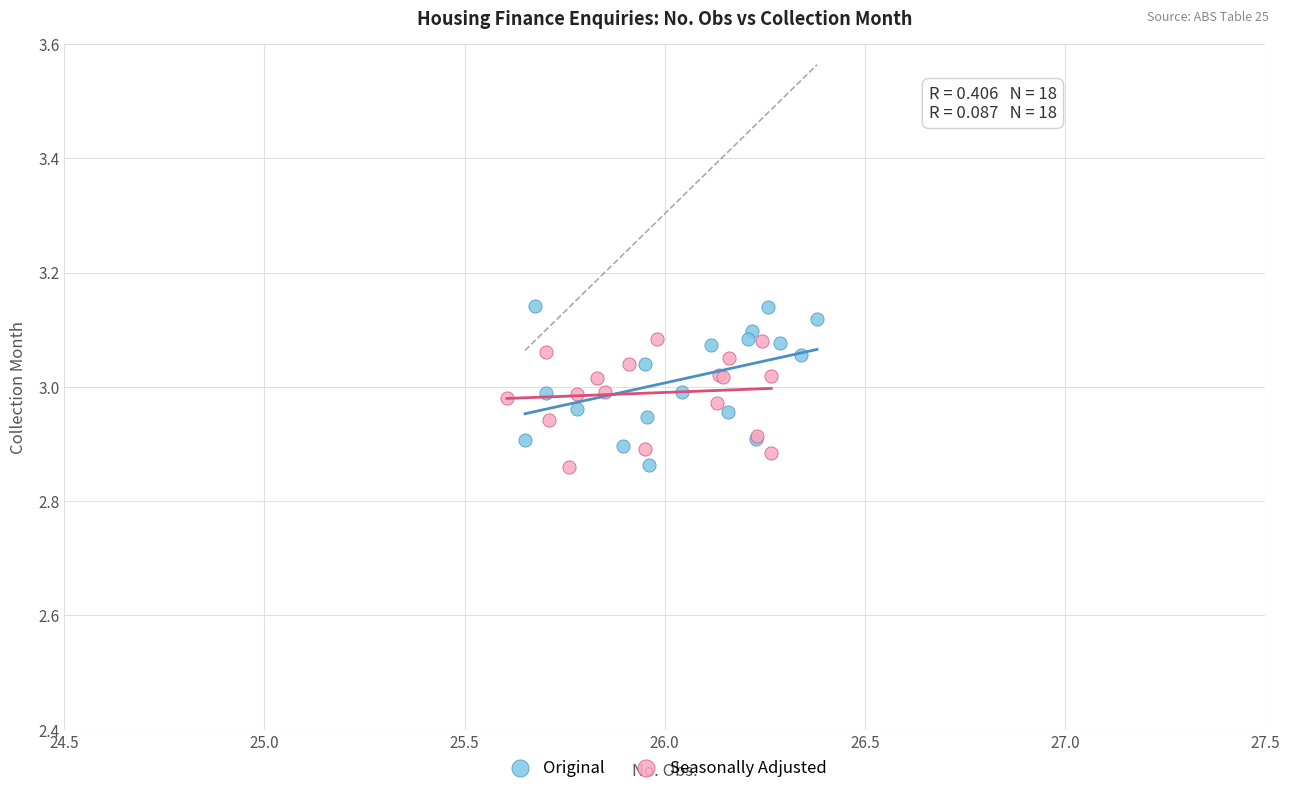

Which series contains the highest Y value?

Original